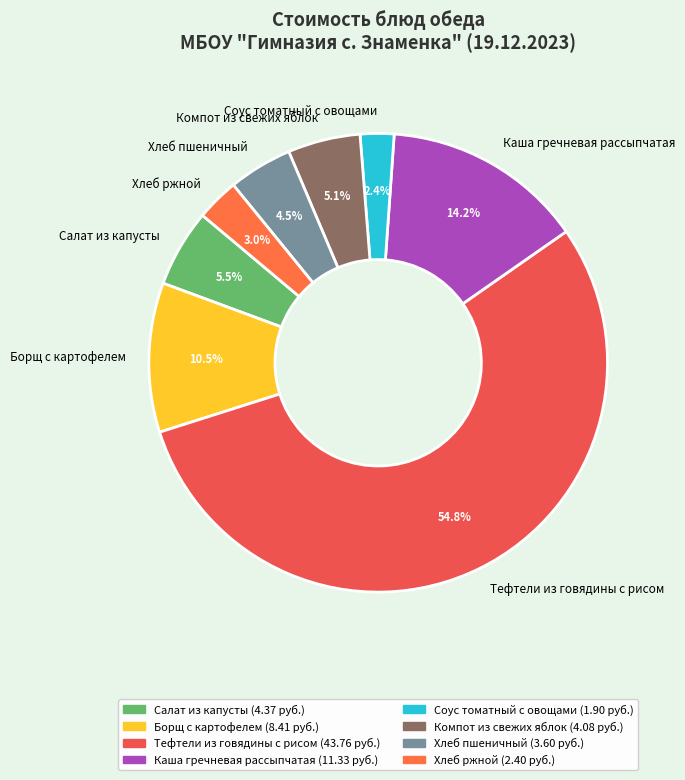

Which category accounts for the majority?

Тефтели из говядины с рисом